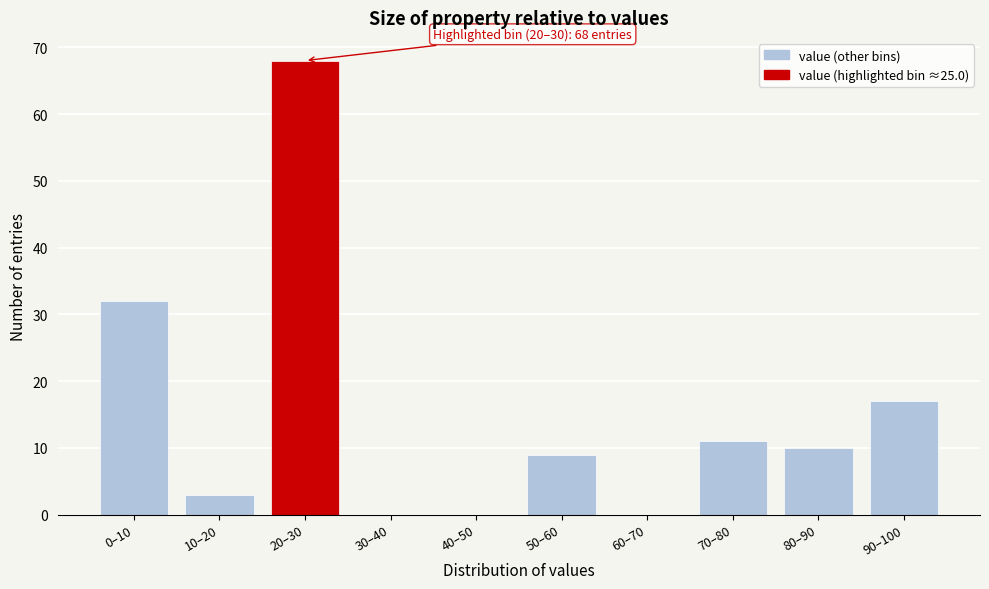

Reading left to right, extract all data points from this chart.

0–10=32	10–20=3	20–30=68	30–40=0	40–50=0	50–60=9	60–70=0	70–80=11	80–90=10	90–100=17